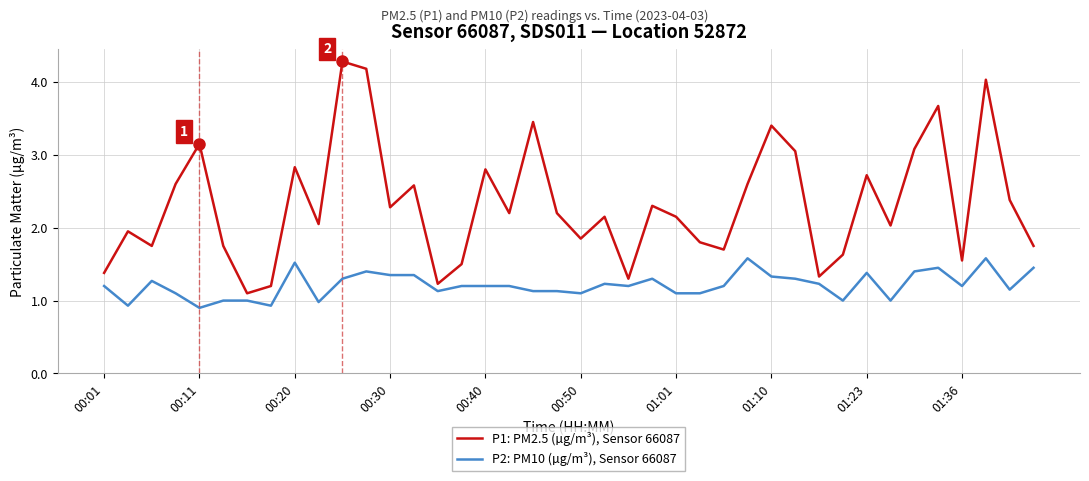

What is the difference between the maximum and minimum values in the P1: PM2.5 (µg/m³), Sensor 66087 series?

3.2